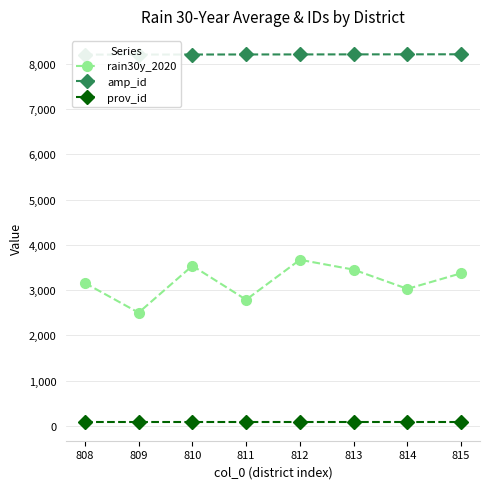

What is the total value across all series at 815?

11663.2